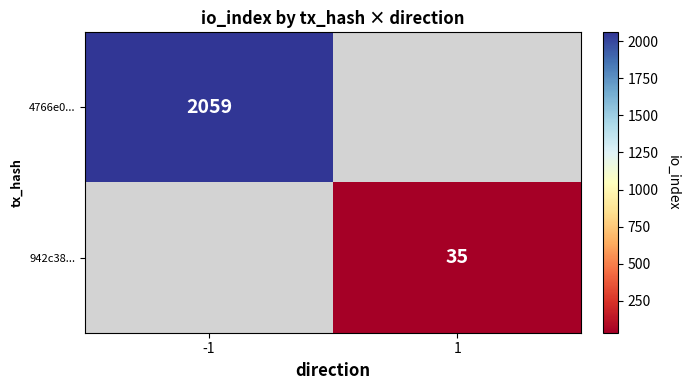

True or false: 942c38... has a value of 14.1 at 1.

False